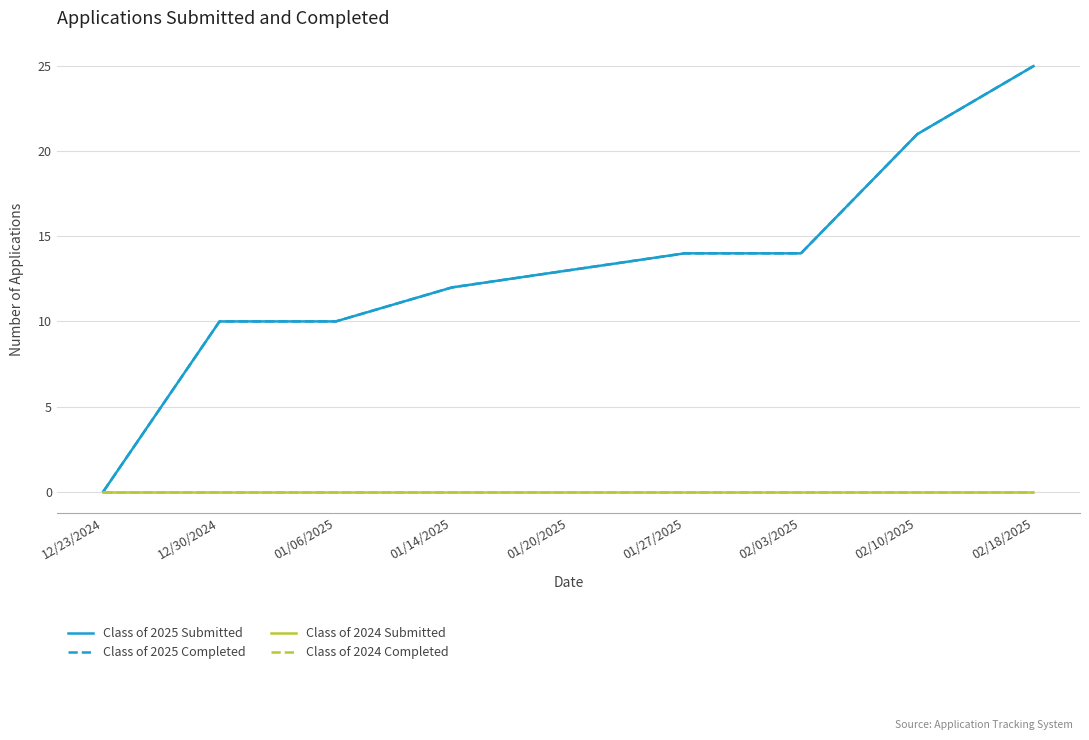

Does the chart have visible grid lines?

Yes